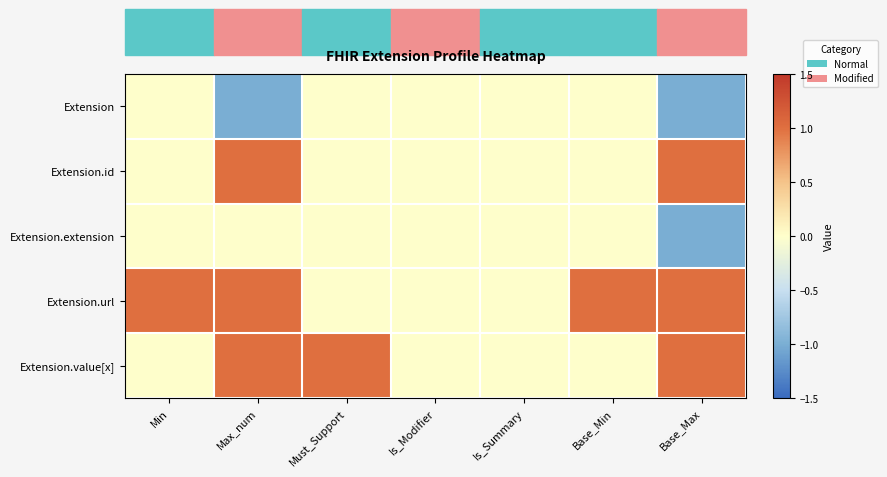

Reading right to left, extract all data points from this chart.

Extension: Base_Max=-1	Base_Min=0	Is_Summary=0	Is_Modifier=0	Must_Support=0	Max_num=-1	Min=0
Extension.id: Base_Max=1	Base_Min=0	Is_Summary=0	Is_Modifier=0	Must_Support=0	Max_num=1	Min=0
Extension.extension: Base_Max=-1	Base_Min=0	Is_Summary=0	Is_Modifier=0	Must_Support=0	Max_num=0	Min=0
Extension.url: Base_Max=1	Base_Min=1	Is_Summary=0	Is_Modifier=0	Must_Support=0	Max_num=1	Min=1
Extension.value[x]: Base_Max=1	Base_Min=0	Is_Summary=0	Is_Modifier=0	Must_Support=1	Max_num=1	Min=0